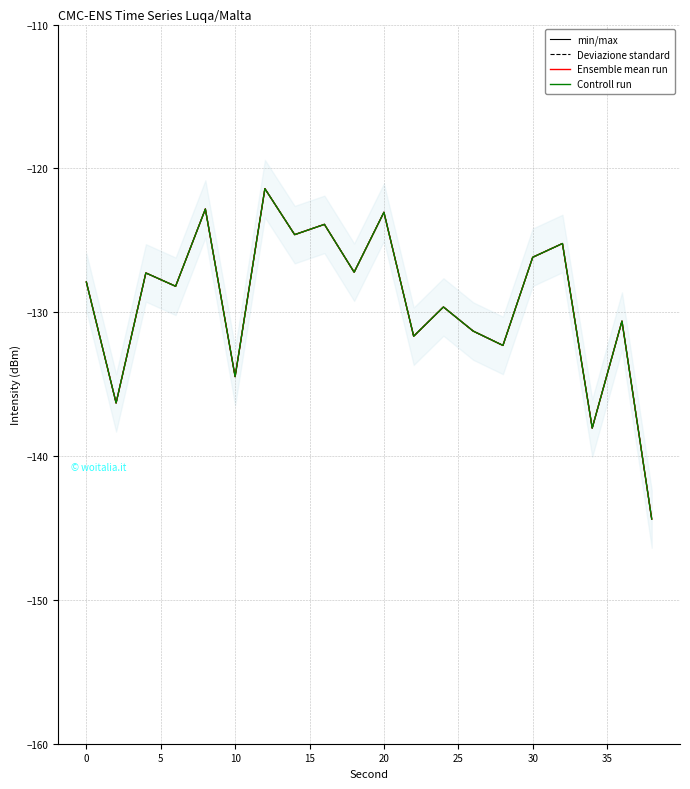

How many data points in Deviazione standard are above -127?

7